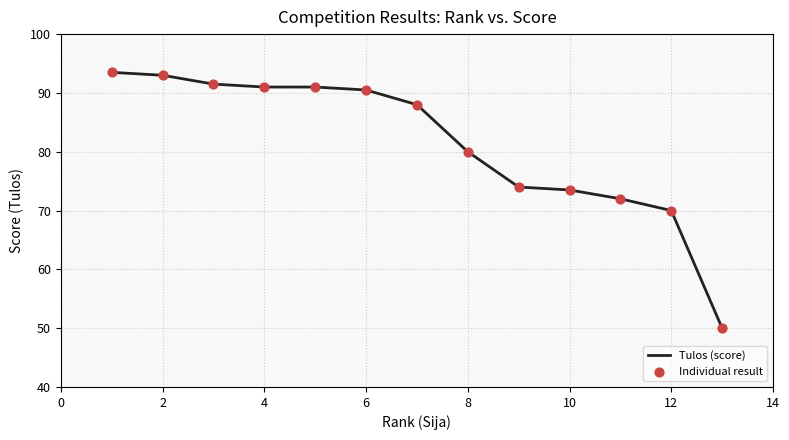

What is the minimum value shown in the chart?

50.0